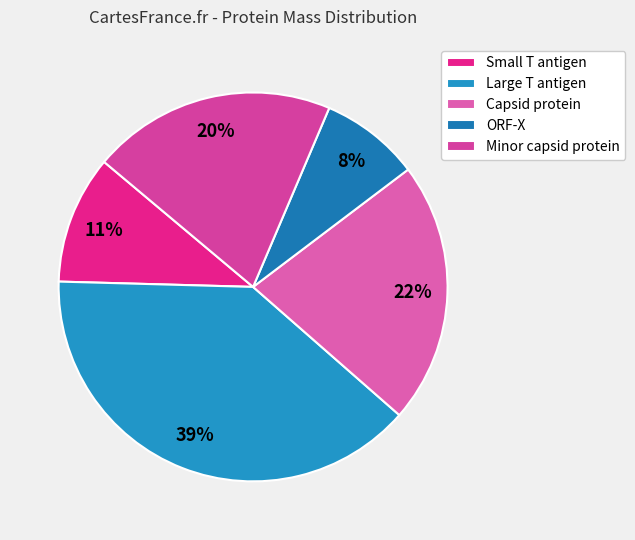

Rank the categories by value from highest to lowest.

Large T antigen, Capsid protein, Minor capsid protein, Small T antigen, ORF-X